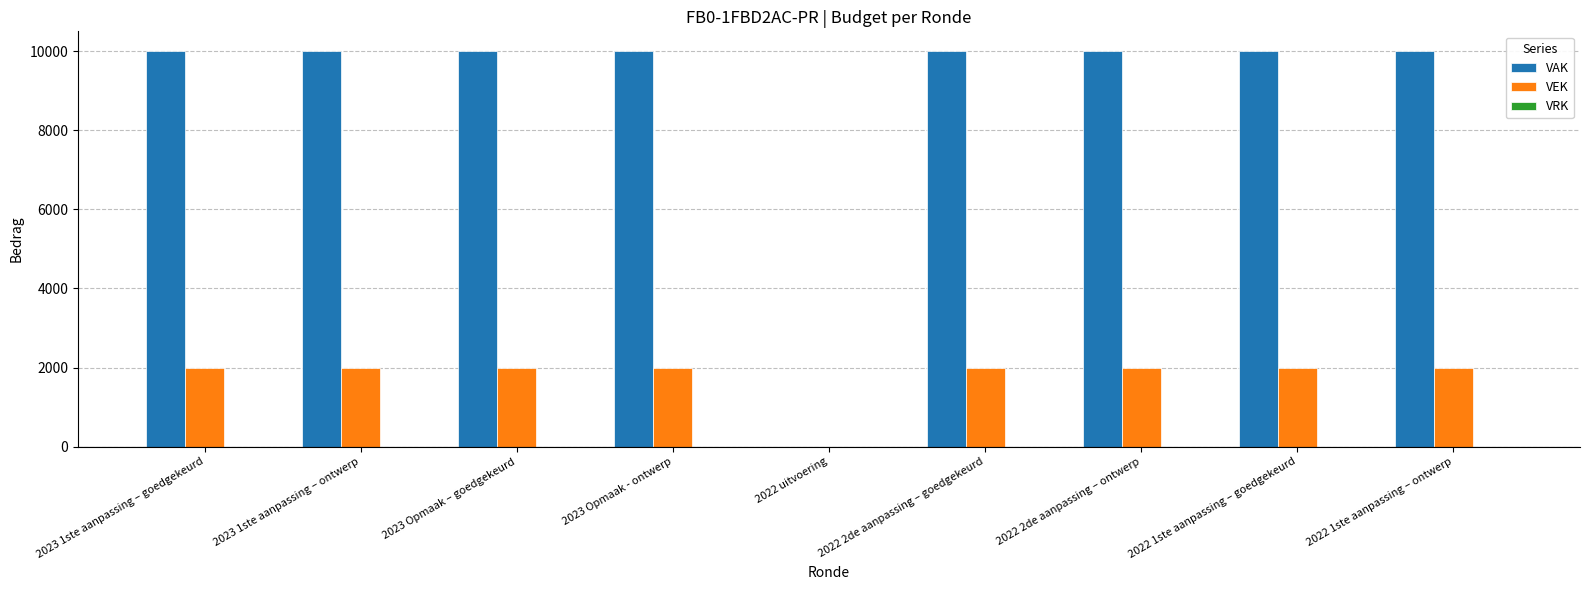

How many distinct data groups are displayed?

2